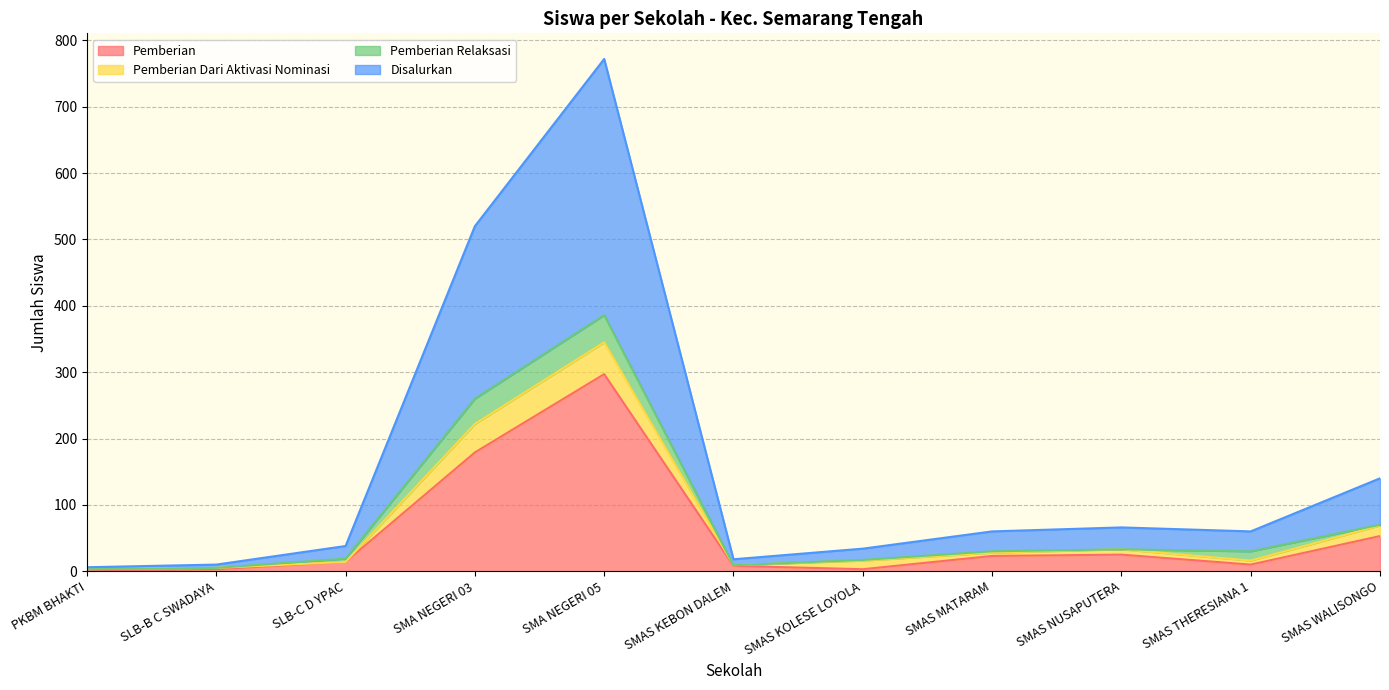

The value of Pemberian at SMAS KOLESE LOYOLA is 3. True or false?

True